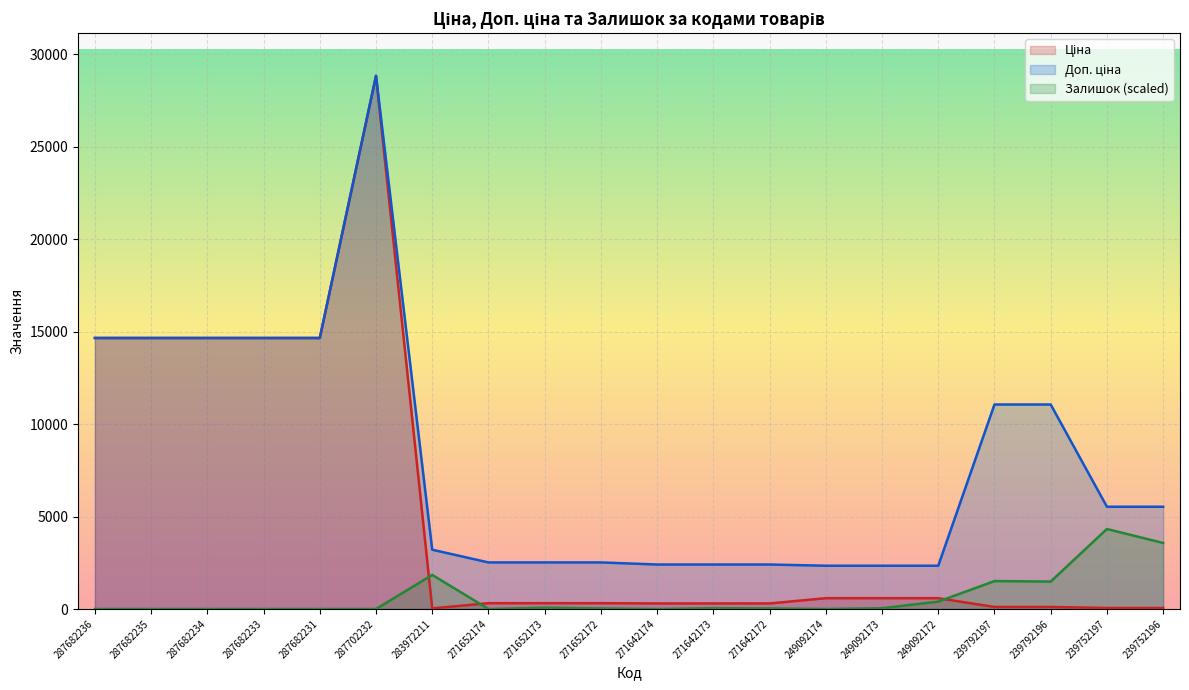

What is the sum of the Доп. ціна values at 239792197 and 287682233?

25704.6